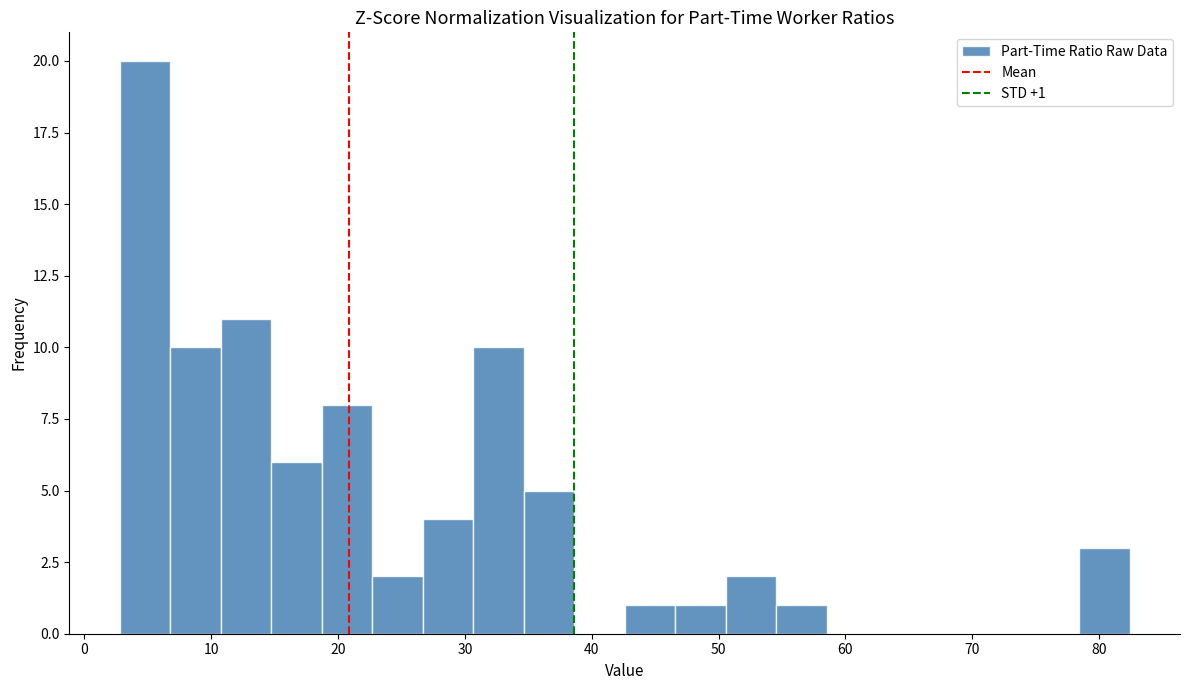

Read against the x-axis, roughly where is the centre of the tallest bar?

5